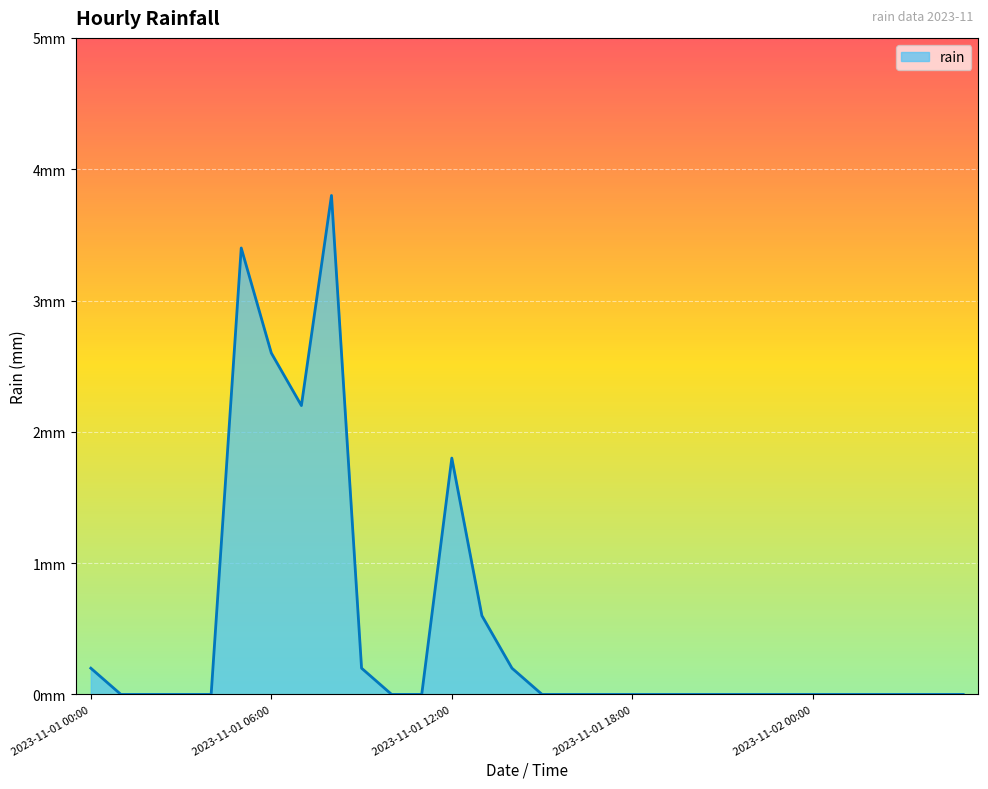

At which category does the chart reach its peak across all series?

2023-11-01 08:00